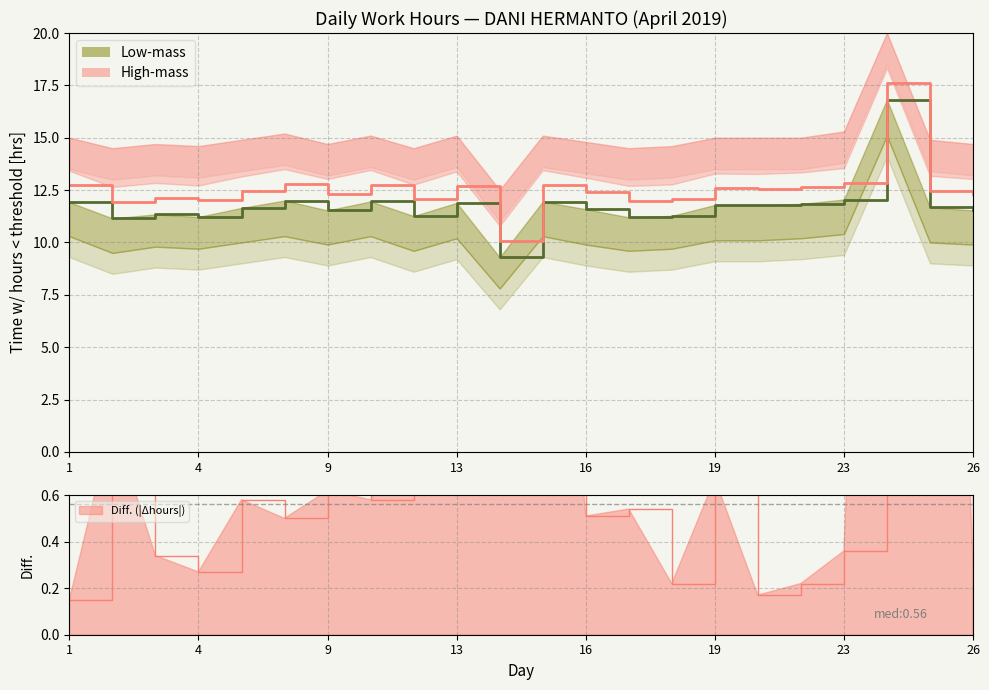

Which has a higher value, 4 or 19?

19